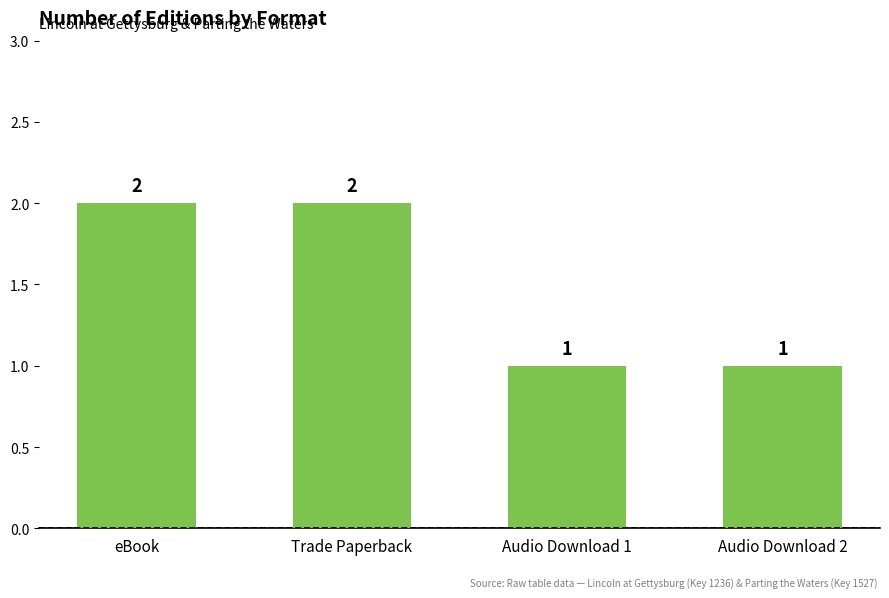

Reading left to right, extract all data points from this chart.

eBook=2	Trade Paperback=2	Audio Download 1=1	Audio Download 2=1